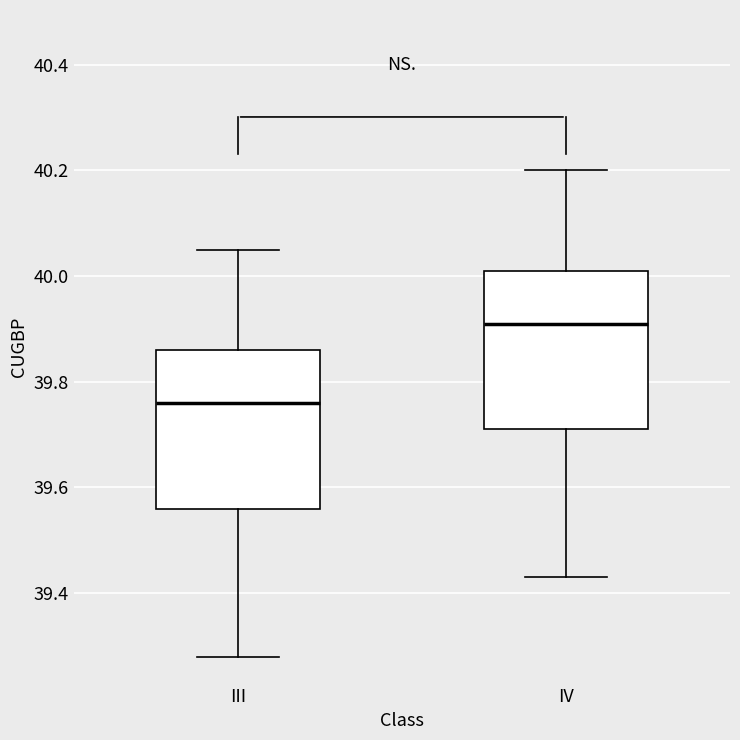

Reading left to right, transcribe this box plot: for each box, give where its median line is, the range the box spans, and where its two whiskers end, as read against the y-axis. The values are not printed on the chart, so give them approximately, as read against the axis.

III: median 39.76, box 39.56 to 39.86, whiskers 39.28 to 40.06
IV: median 39.92, box 39.72 to 40.02, whiskers 39.44 to 40.20